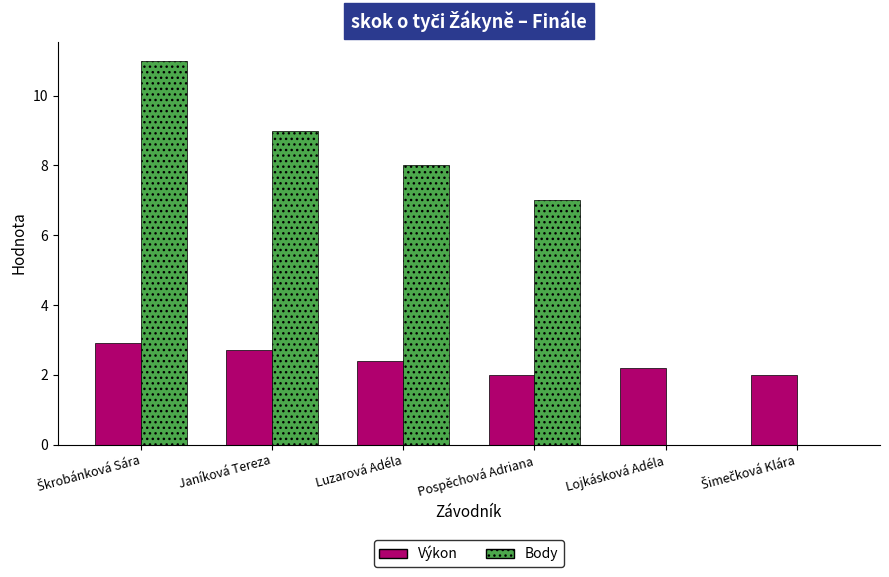

What is the sum of all Body values?

35.0